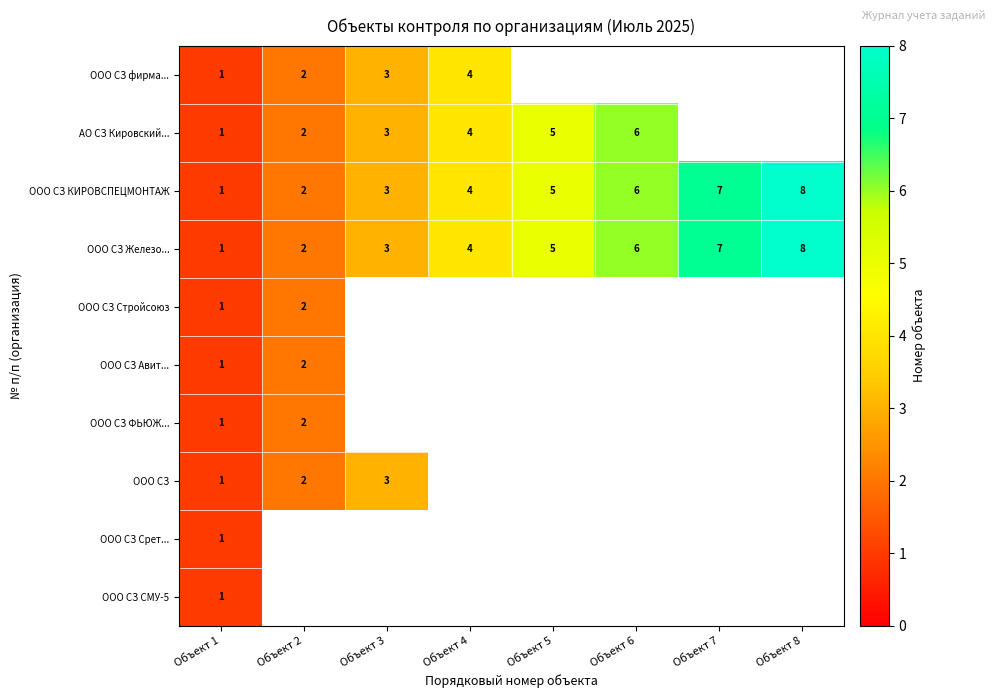

What is the total value across all series at Объект 2?

16